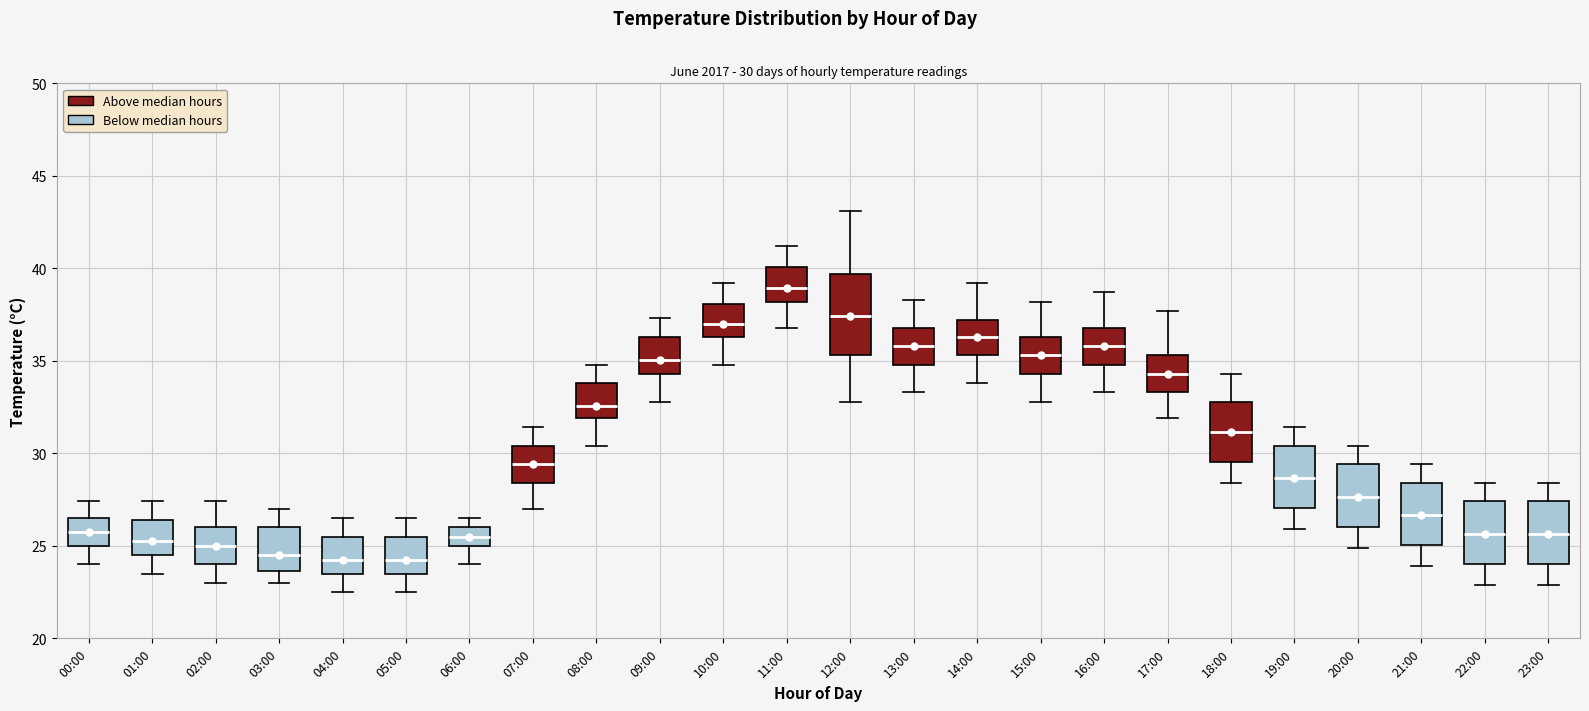

Which box is the tallest, from its lower edge to its upper edge?

12:00